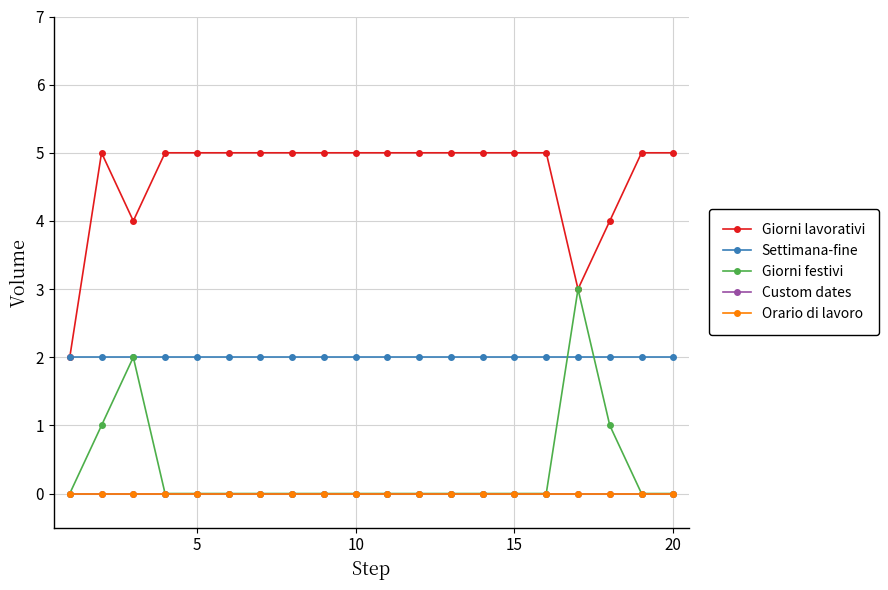

Is this an area chart (filled region under the line)?

No